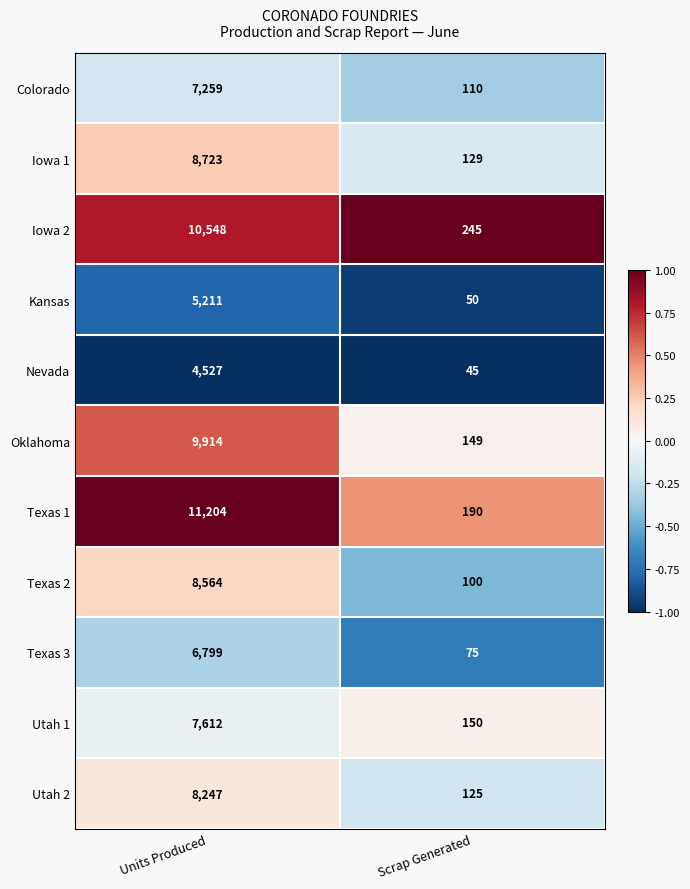

Rank the series at Units Produced from highest to lowest value.

Texas 1, Iowa 2, Oklahoma, Iowa 1, Texas 2, Utah 2, Utah 1, Colorado, Texas 3, Kansas, Nevada